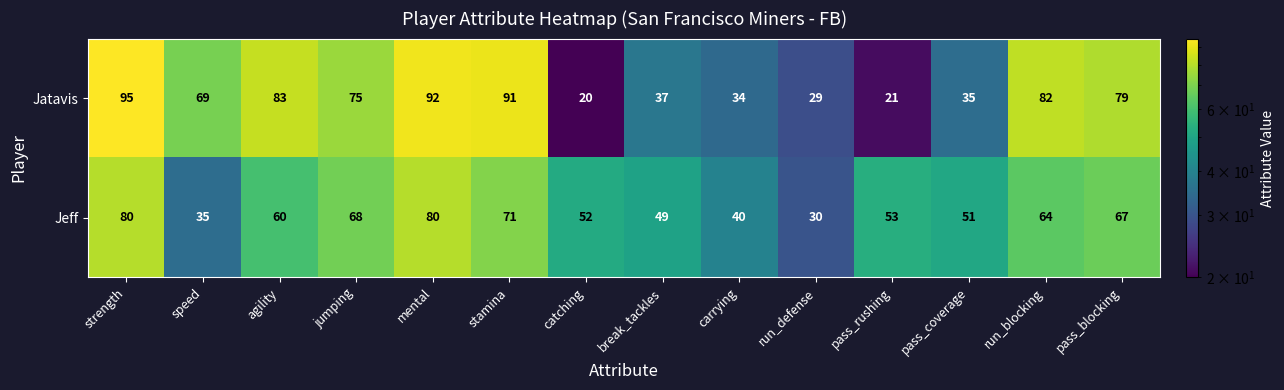

Read the Jatavis value at catching, to the nearest 10.

20